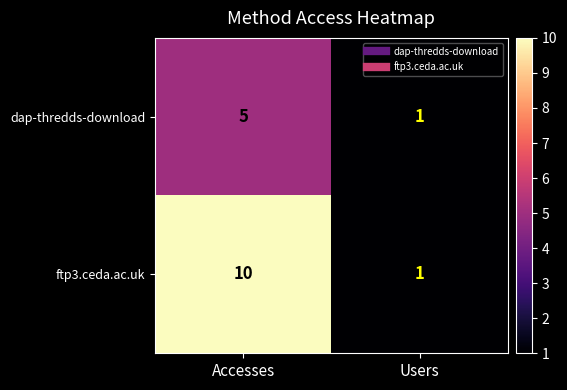

What value does the dap-thredds-download series have at Accesses?

5